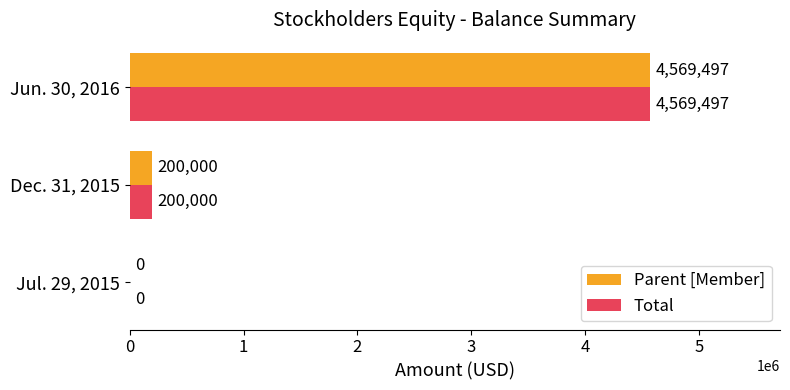

Is the value of Parent [Member] at Jun. 30, 2016 greater than the value of Total at Dec. 31, 2015?

Yes